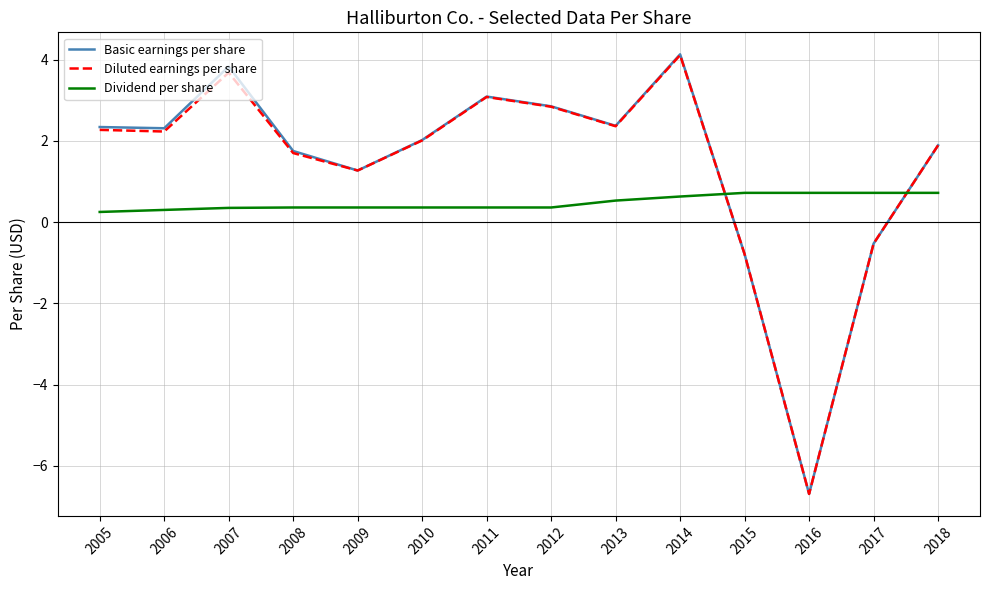

What is the difference between the Diluted earnings per share values at 2014 and 2006?

1.9